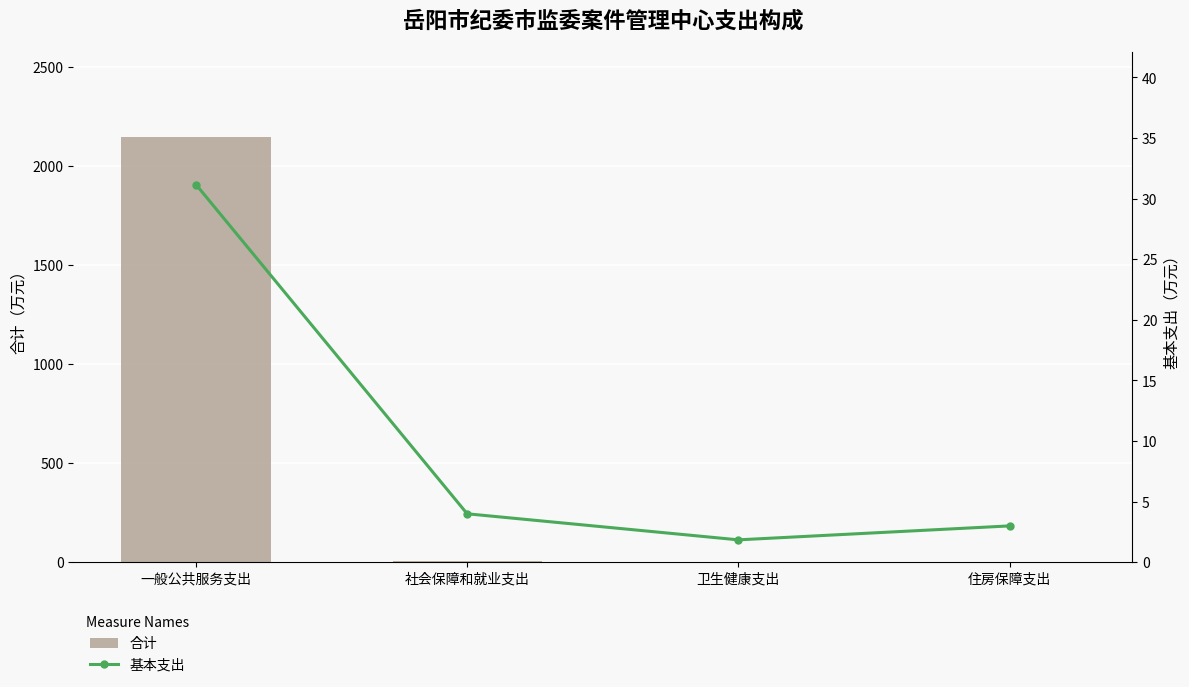

What is the label of the 2nd bar from the left?

社会保障和就业支出